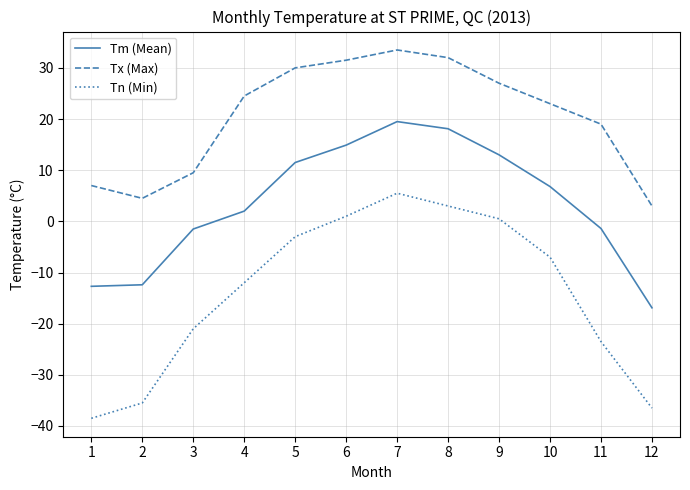

Which series changed the most between 10 and 11?

Tn (Min)